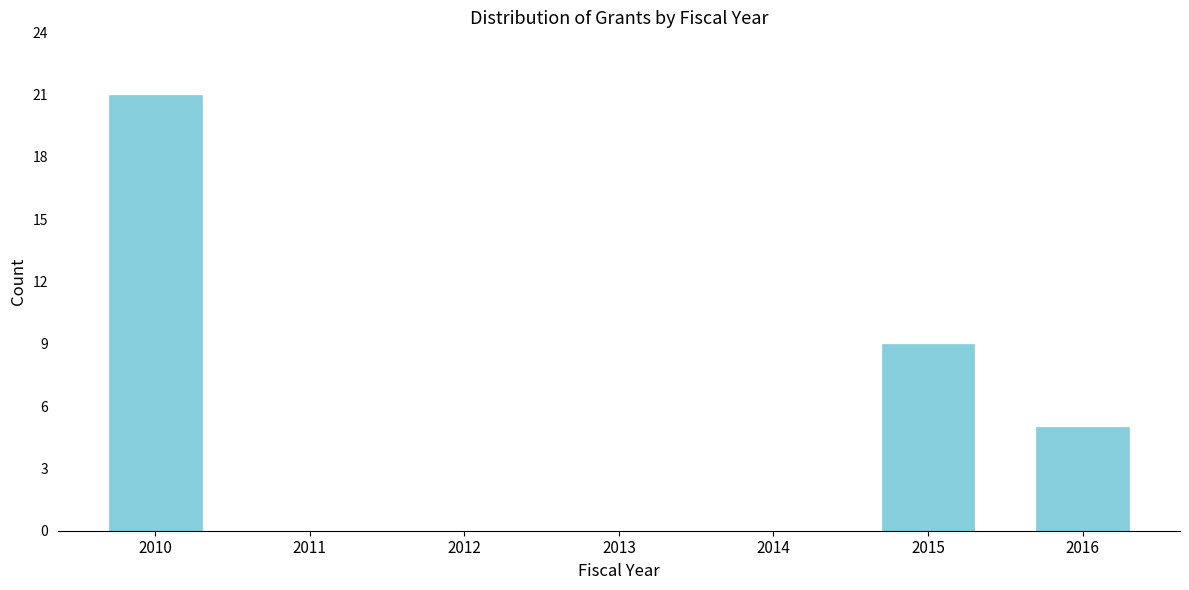

Reading left to right, list all the values displayed in this chart.

2010=21	2011=0	2012=0	2013=0	2014=0	2015=9	2016=5